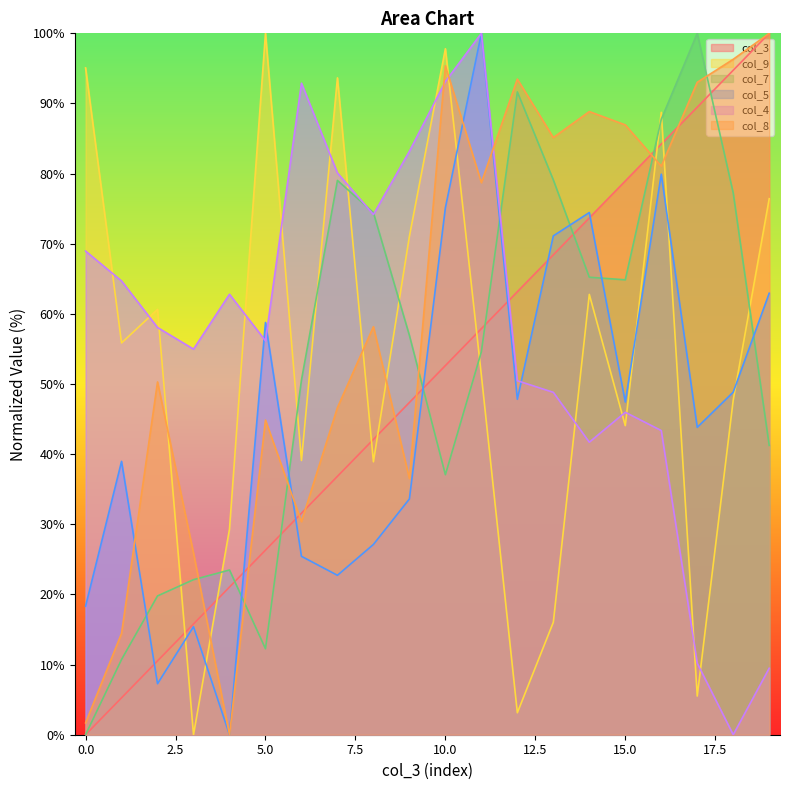

How many lines are shown in the chart?

6